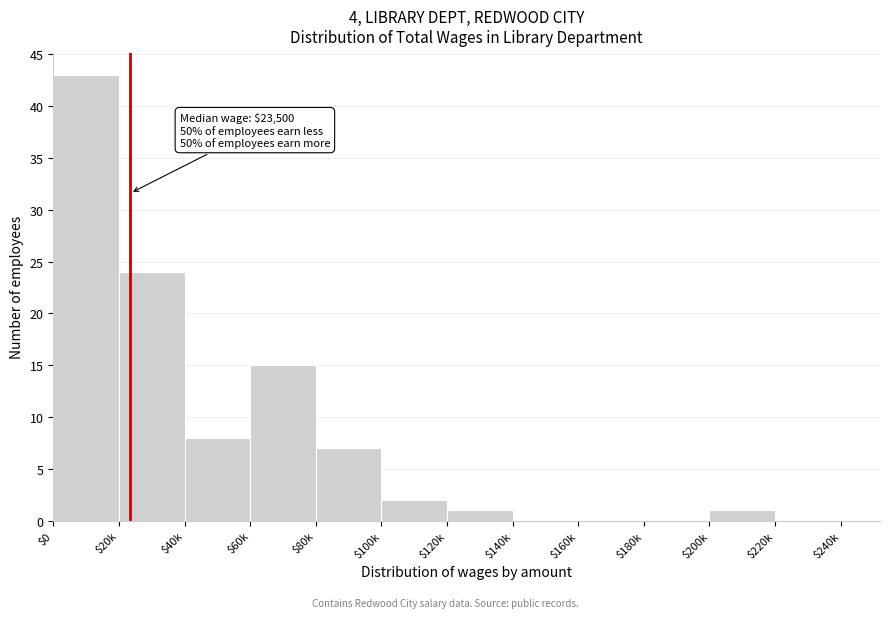

What is the maximum value shown in the chart?

43